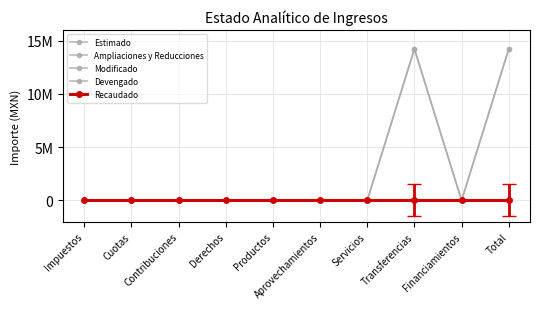

Does the chart have visible grid lines?

Yes